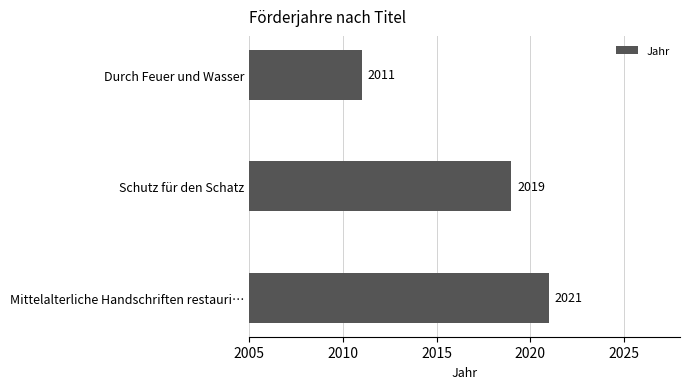

What is the sum of all values?

6051